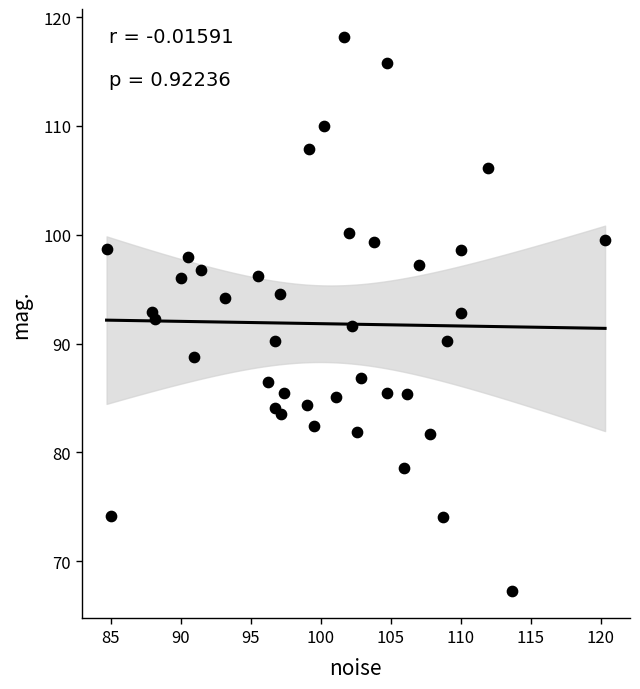

What is the range of Y values (max minus min)?

50.9